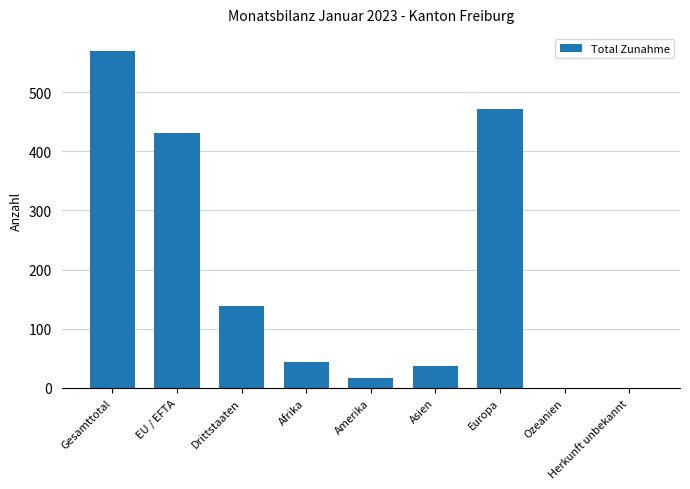

How many distinct data groups are displayed?

1